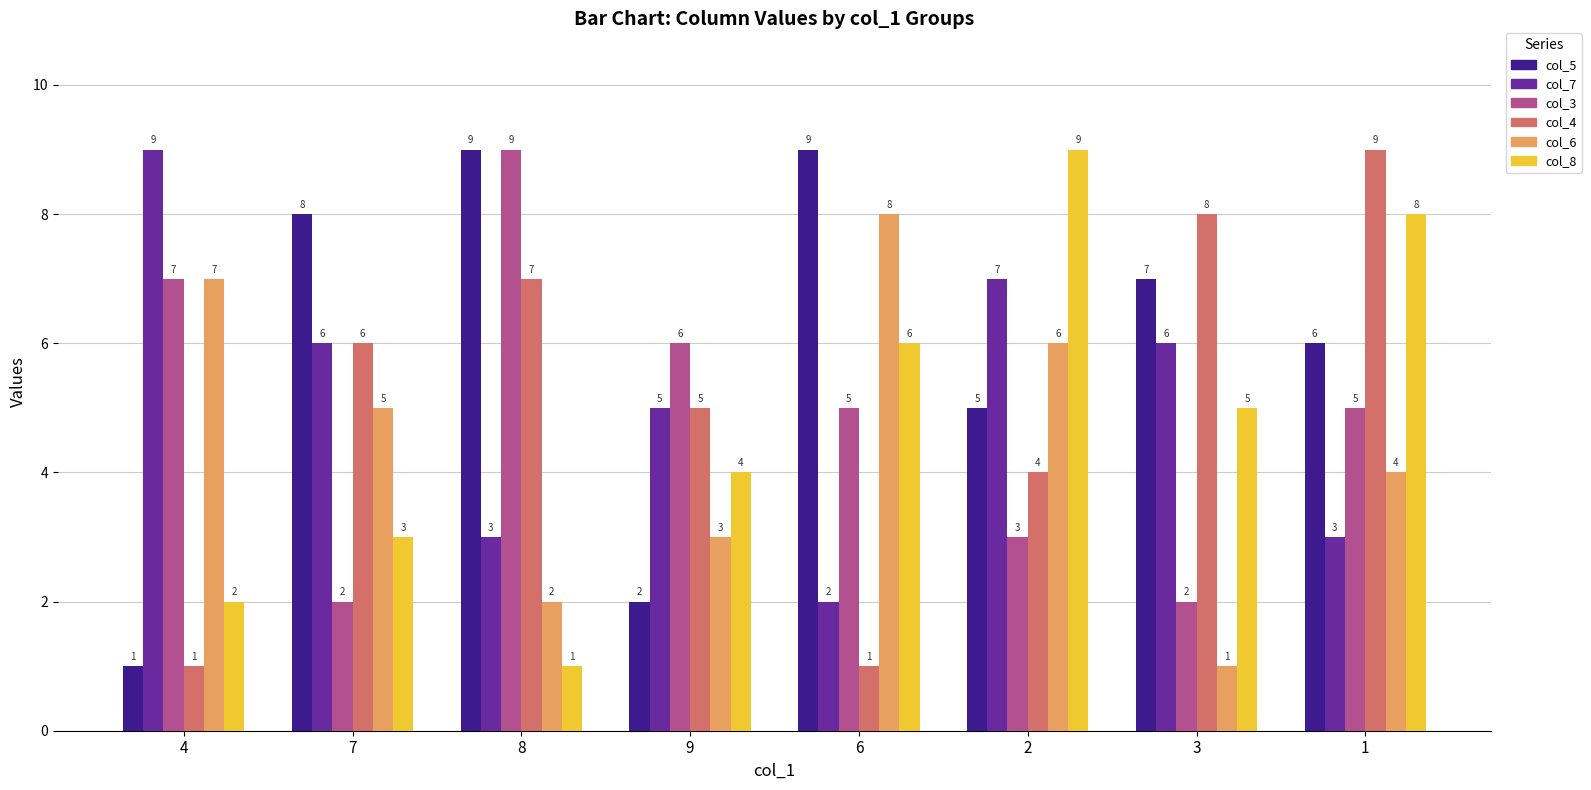

What is the maximum value shown in the chart?

9